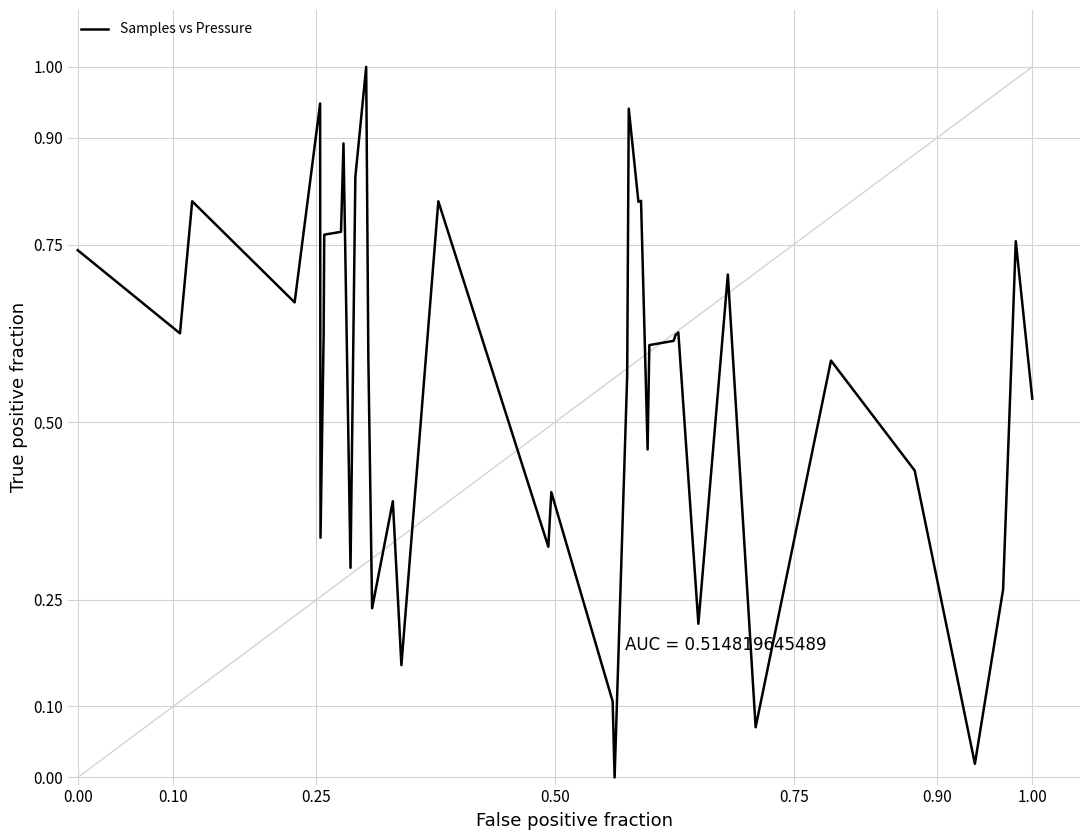

What is the difference between the maximum and minimum values?

1.0